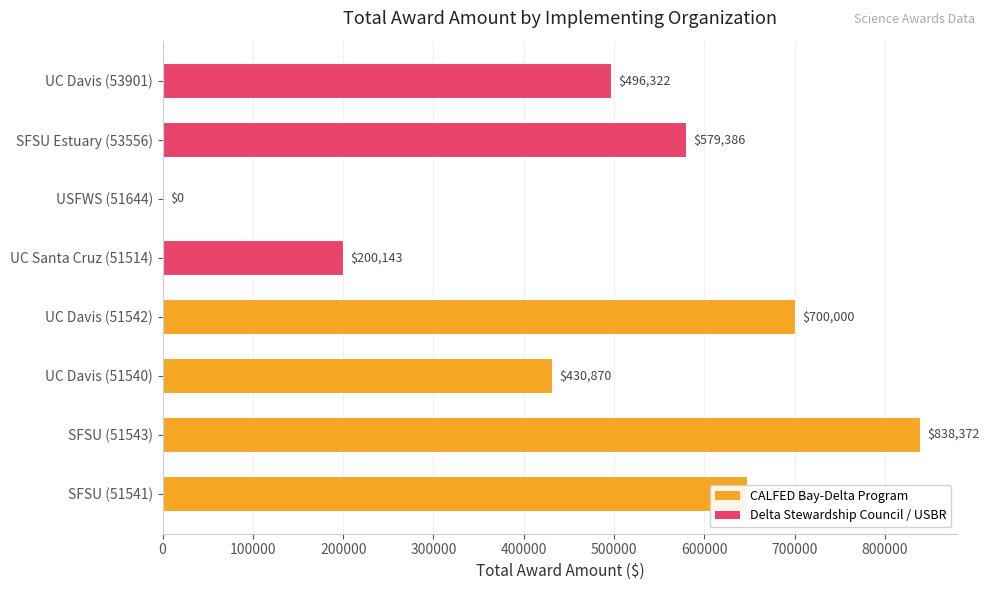

The chart shows a value of 345129 at SFSU (51543). True or false?

False